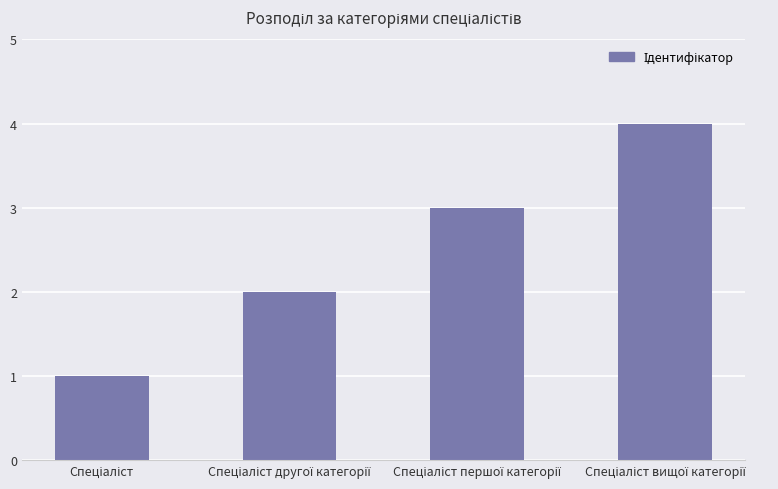

What is the sum of all values?

10